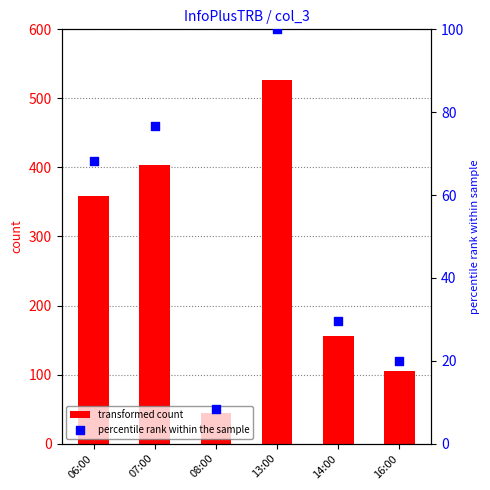

At which category is the sum across all series the highest?

13:00